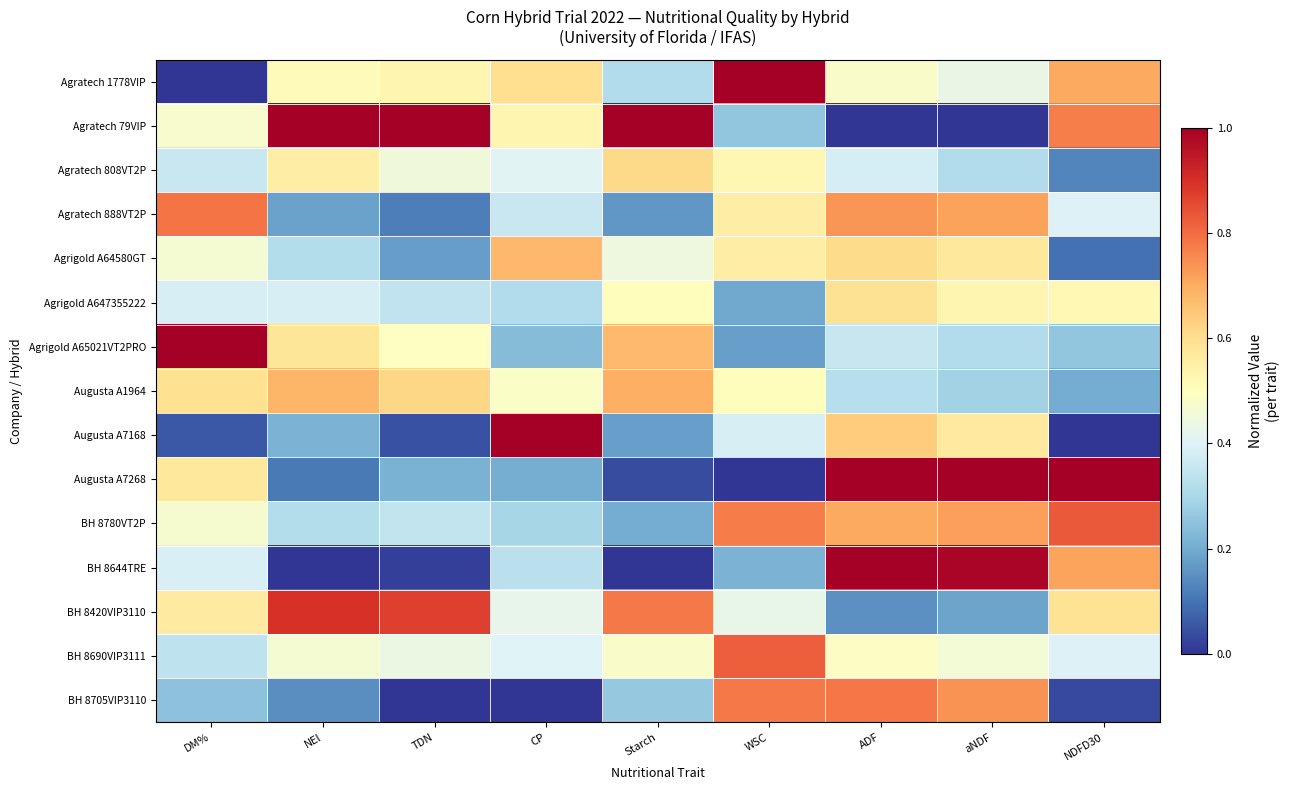

Reading left to right, extract all data points from this chart.

Agratech 1778VIP: DM%=0.0	NEl=0.5	TDN=0.5	CP=0.6	Starch=0.3	WSC=1.0	ADF=0.5	aNDF=0.4	NDFD30=0.7
Agratech 79VIP: DM%=0.5	NEl=1.0	TDN=1.0	CP=0.5	Starch=1.0	WSC=0.3	ADF=0.0	aNDF=0.0	NDFD30=0.8
Agratech 808VT2P: DM%=0.4	NEl=0.6	TDN=0.5	CP=0.4	Starch=0.6	WSC=0.5	ADF=0.4	aNDF=0.3	NDFD30=0.1
Agratech 888VT2P: DM%=0.8	NEl=0.2	TDN=0.1	CP=0.4	Starch=0.2	WSC=0.6	ADF=0.7	aNDF=0.7	NDFD30=0.4
Agrigold A64580GT: DM%=0.5	NEl=0.3	TDN=0.2	CP=0.7	Starch=0.4	WSC=0.6	ADF=0.6	aNDF=0.6	NDFD30=0.1
Agrigold A647355222: DM%=0.4	NEl=0.4	TDN=0.3	CP=0.3	Starch=0.5	WSC=0.2	ADF=0.6	aNDF=0.5	NDFD30=0.5
Agrigold A65021VT2PRO: DM%=1.0	NEl=0.6	TDN=0.5	CP=0.2	Starch=0.7	WSC=0.2	ADF=0.4	aNDF=0.3	NDFD30=0.3
Augusta A1964: DM%=0.6	NEl=0.7	TDN=0.6	CP=0.5	Starch=0.7	WSC=0.5	ADF=0.3	aNDF=0.3	NDFD30=0.2
Augusta A7168: DM%=0.1	NEl=0.2	TDN=0.0	CP=1.0	Starch=0.2	WSC=0.4	ADF=0.6	aNDF=0.6	NDFD30=0.0
Augusta A7268: DM%=0.6	NEl=0.1	TDN=0.2	CP=0.2	Starch=0.0	WSC=0.0	ADF=1.0	aNDF=1.0	NDFD30=1.0
BH 8780VT2P: DM%=0.5	NEl=0.3	TDN=0.3	CP=0.3	Starch=0.2	WSC=0.8	ADF=0.7	aNDF=0.7	NDFD30=0.8
BH 8644TRE: DM%=0.4	NEl=0.0	TDN=0.0	CP=0.3	Starch=0.0	WSC=0.2	ADF=1.0	aNDF=1.0	NDFD30=0.7
BH 8420VIP3110: DM%=0.6	NEl=0.9	TDN=0.9	CP=0.4	Starch=0.8	WSC=0.4	ADF=0.2	aNDF=0.2	NDFD30=0.6
BH 8690VIP3111: DM%=0.3	NEl=0.5	TDN=0.4	CP=0.4	Starch=0.5	WSC=0.8	ADF=0.5	aNDF=0.5	NDFD30=0.4
BH 8705VIP3110: DM%=0.2	NEl=0.1	TDN=0.0	CP=0.0	Starch=0.3	WSC=0.8	ADF=0.8	aNDF=0.7	NDFD30=0.0